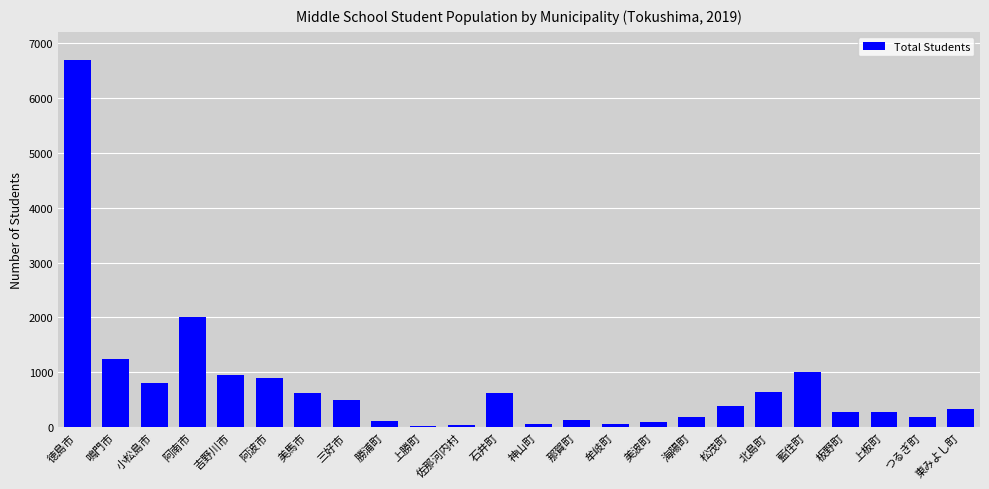

What value does the data have at 三好市?

491